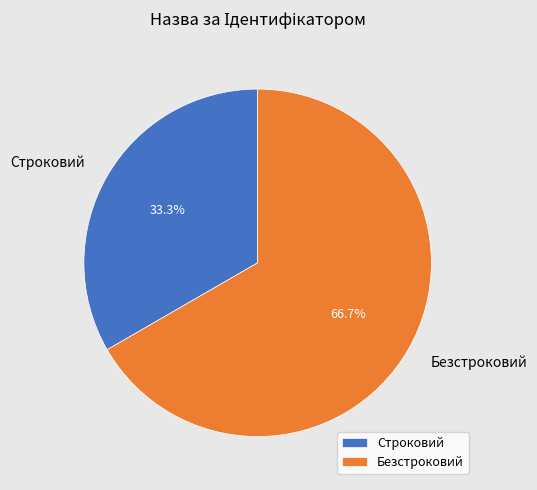

To the nearest percent, what is the combined percentage of Безстроковий and Строковий?

100%